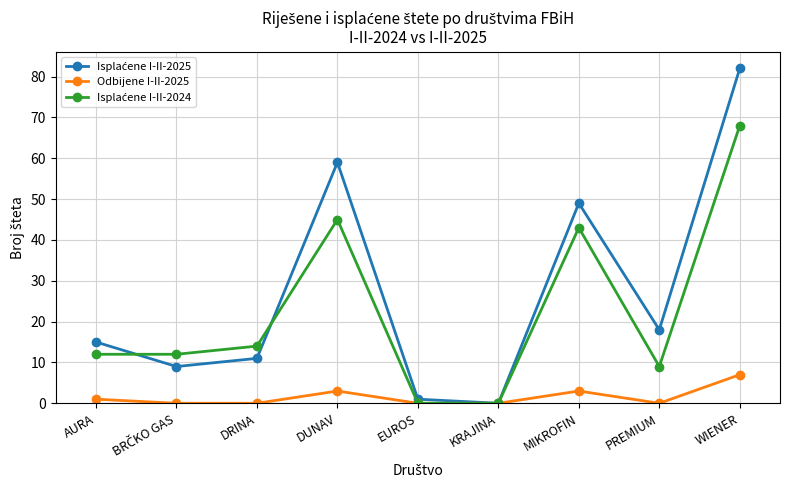

What is the label of the 2nd point from the right?

PREMIUM